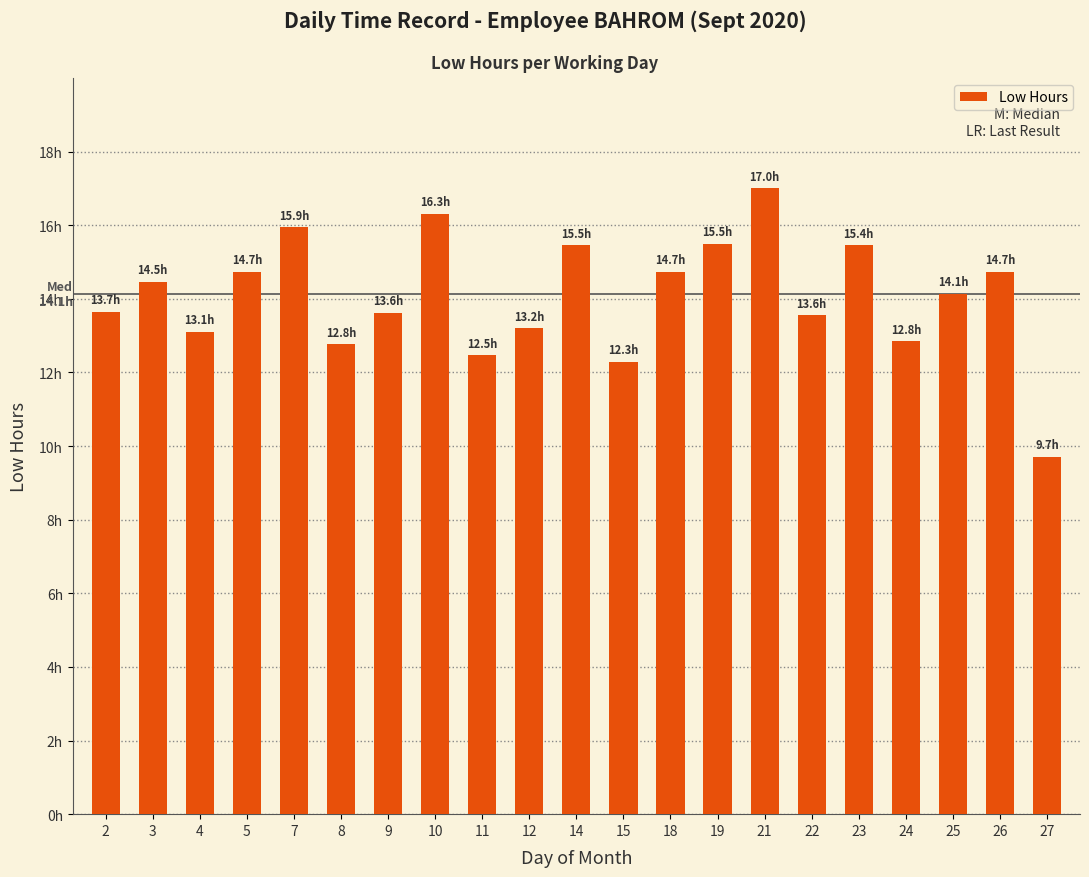

What is the value of the 5th bar from the left?

15.9